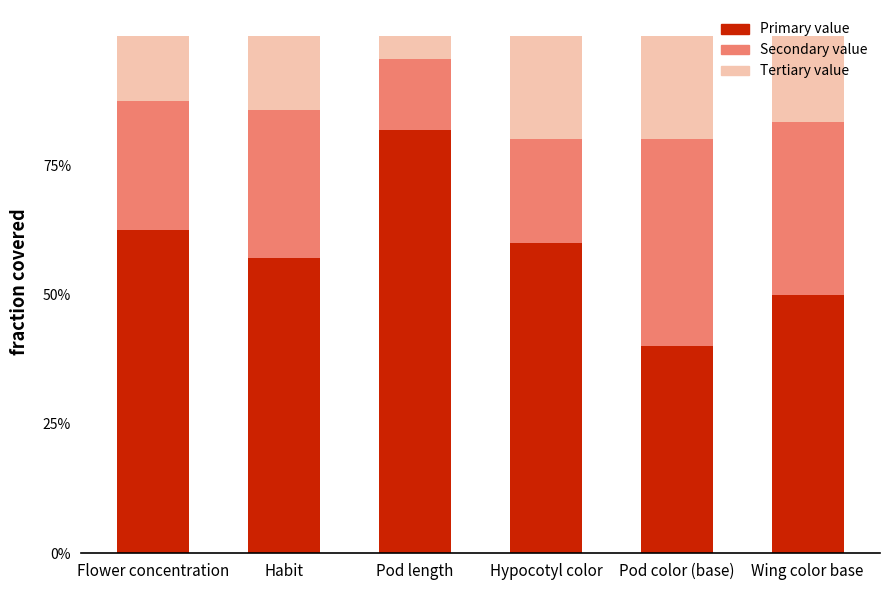

The value of Secondary value at Wing color base is 0.3. True or false?

True